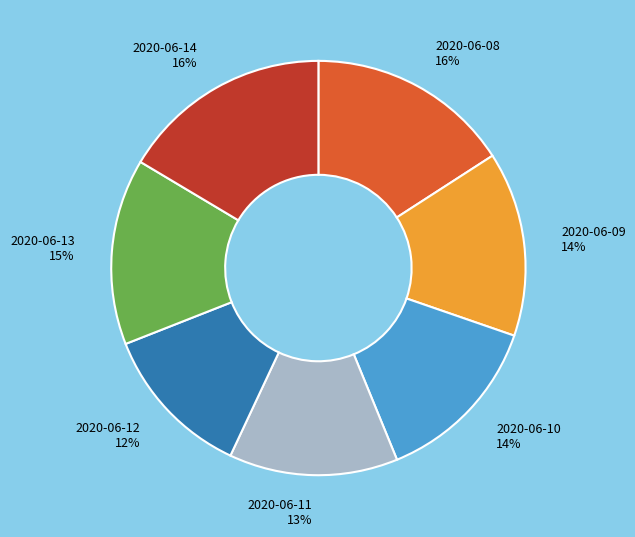

What is the ratio of the value at 2020-06-12 to the value at 2020-06-11?

0.9